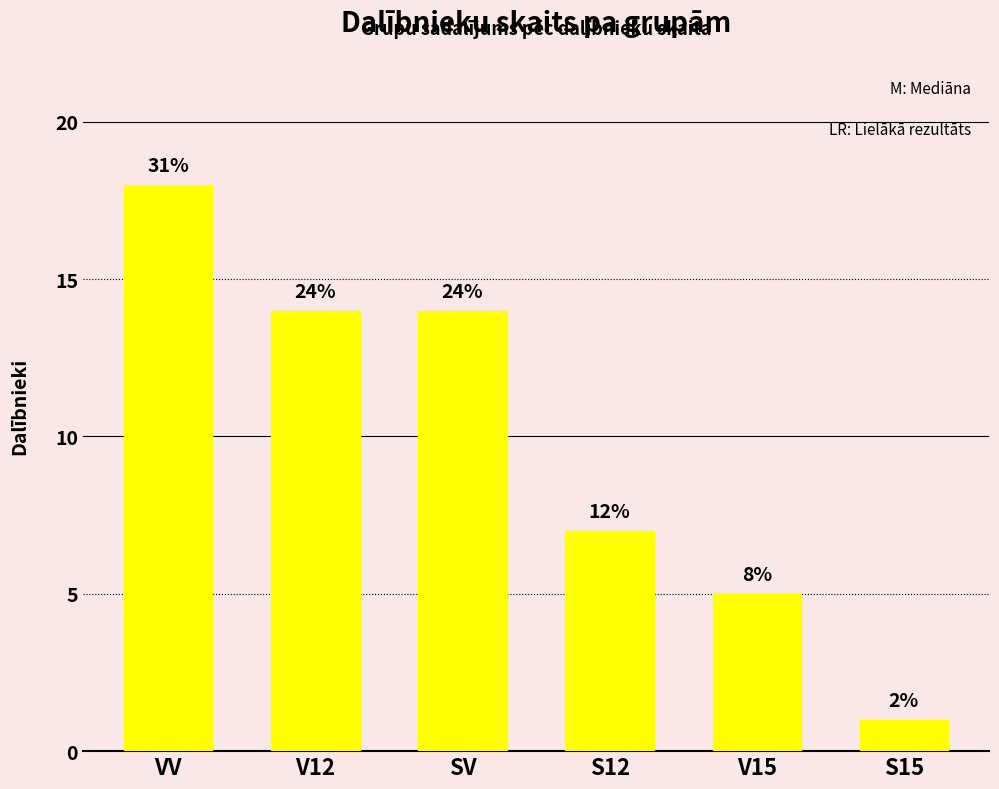

Reading left to right, transcribe all the data shown in this chart.

VV=18	V12=14	SV=14	S12=7	V15=5	S15=1